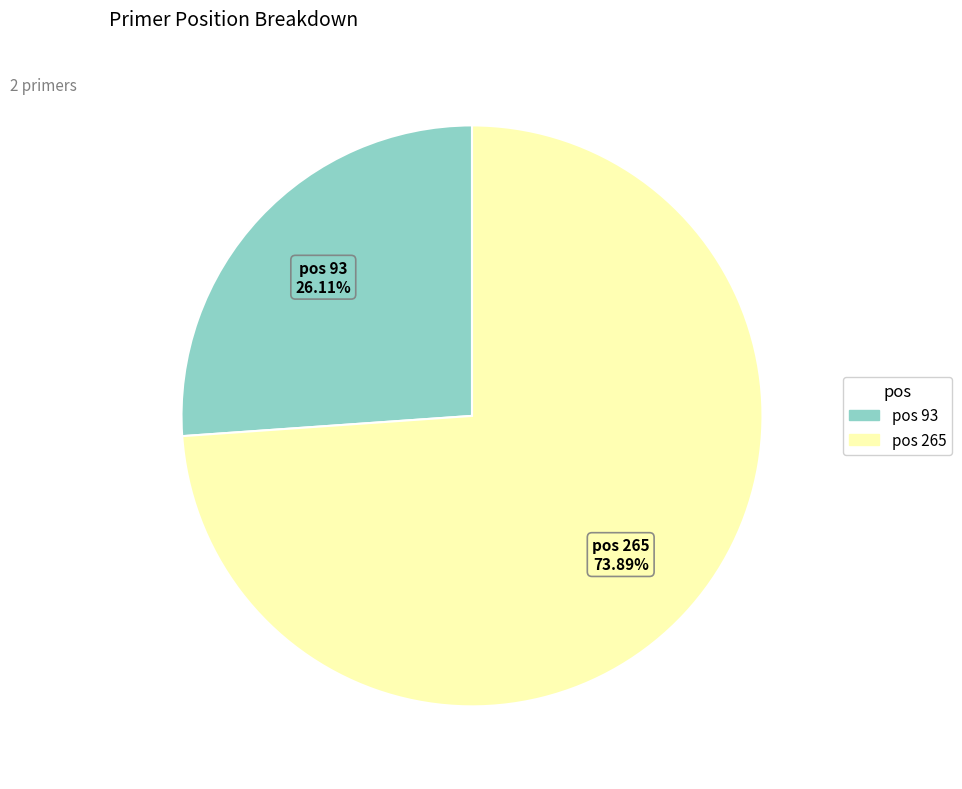

Does any single category account for the majority?

Yes